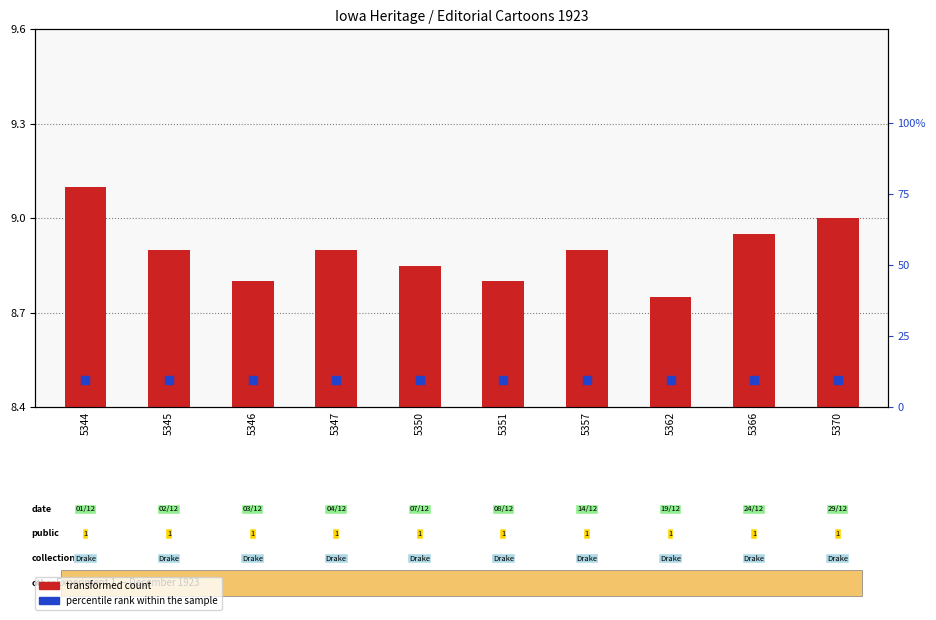

Which series has the largest Y range (max minus min)?

transformed count